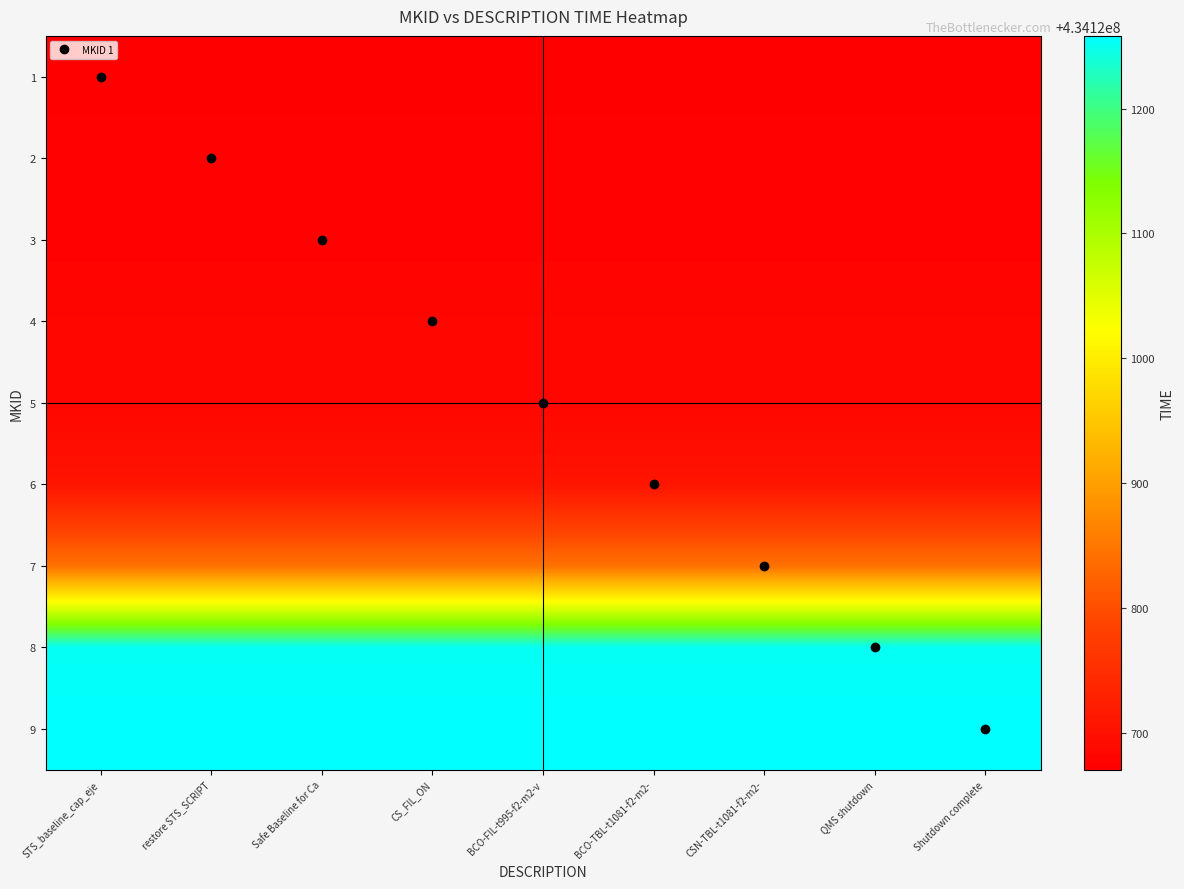

At which category is the sum across all series the highest?

STS_baseline_cap_eje